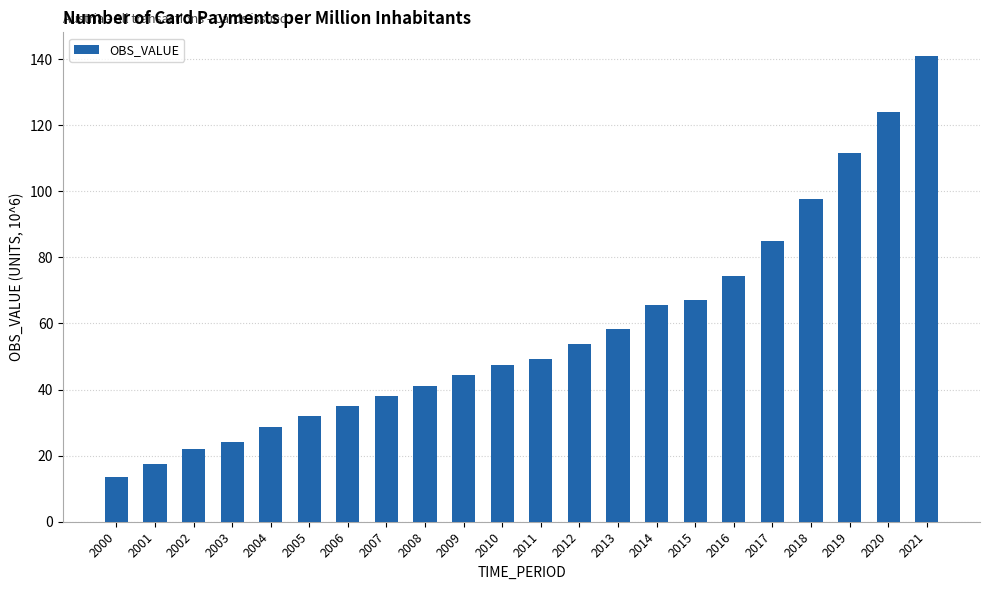

Which category has the lowest value across all series?

2000